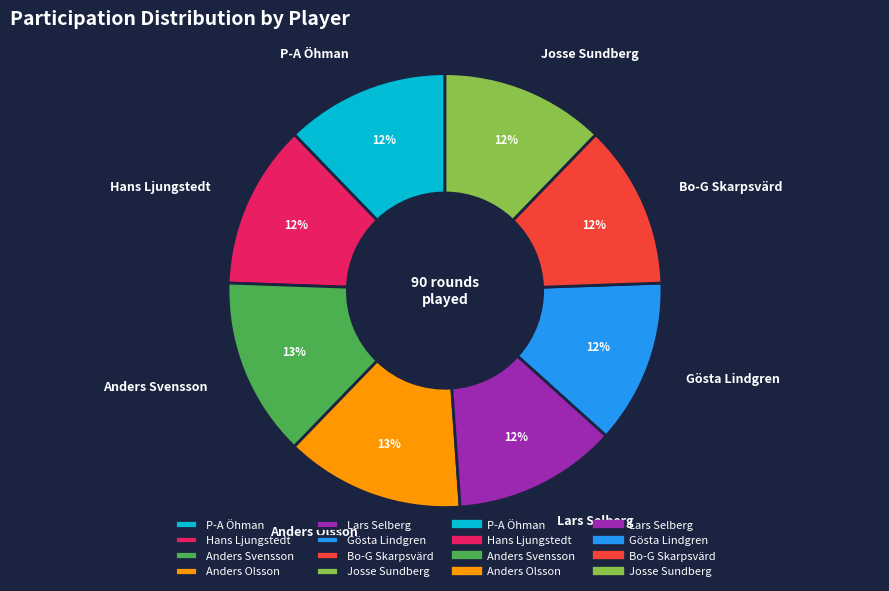

What percentage is the P-A Öhman slice, to the nearest percent?

12%